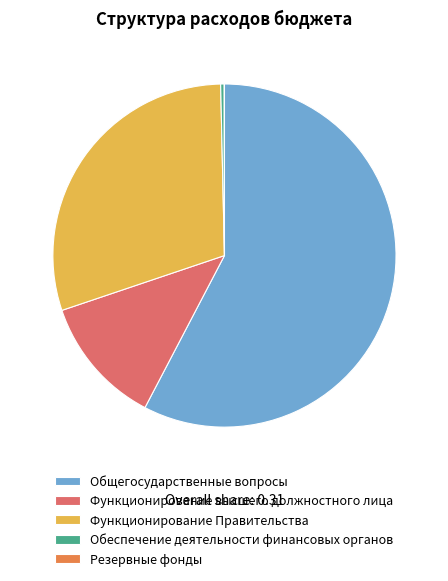

Which category has the biggest portion of the pie?

Общегосударственные вопросы